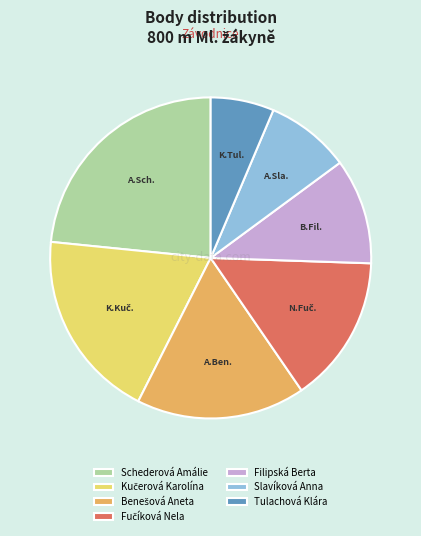

Which category has the biggest portion of the pie?

Schederová Amálie